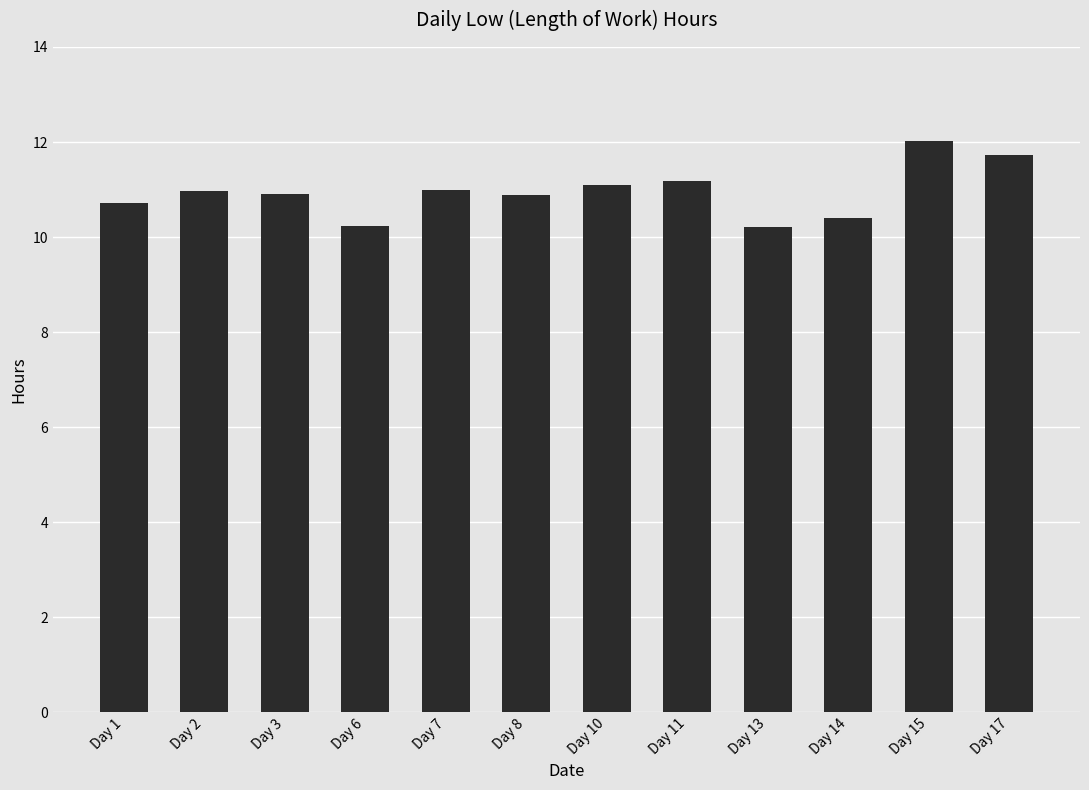

What is the change in value from Day 3 to Day 17?

+0.8